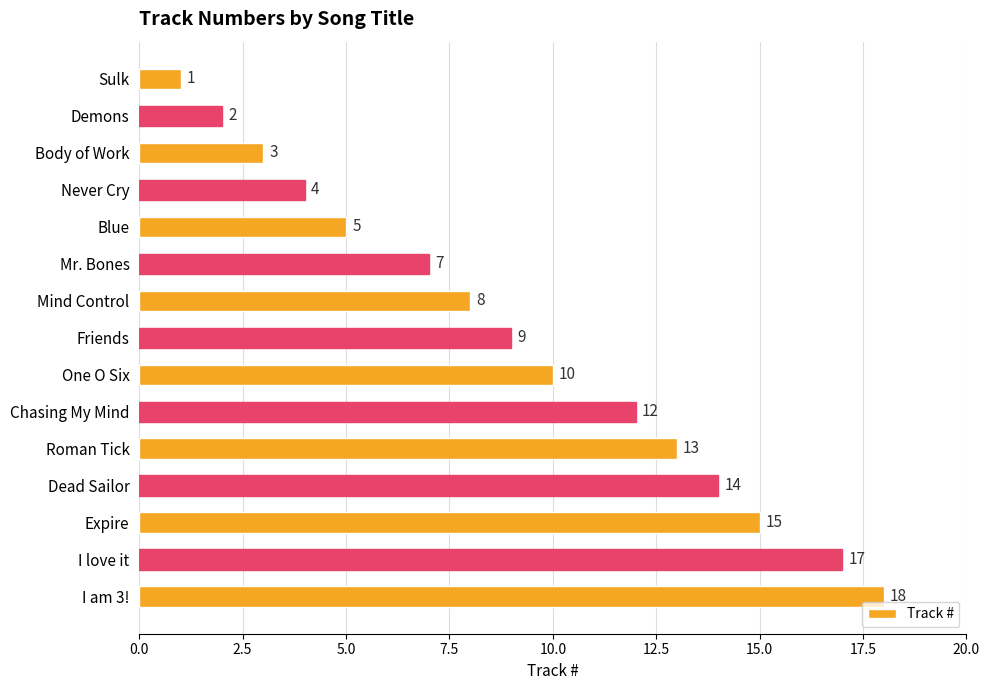

What is the average value?

9